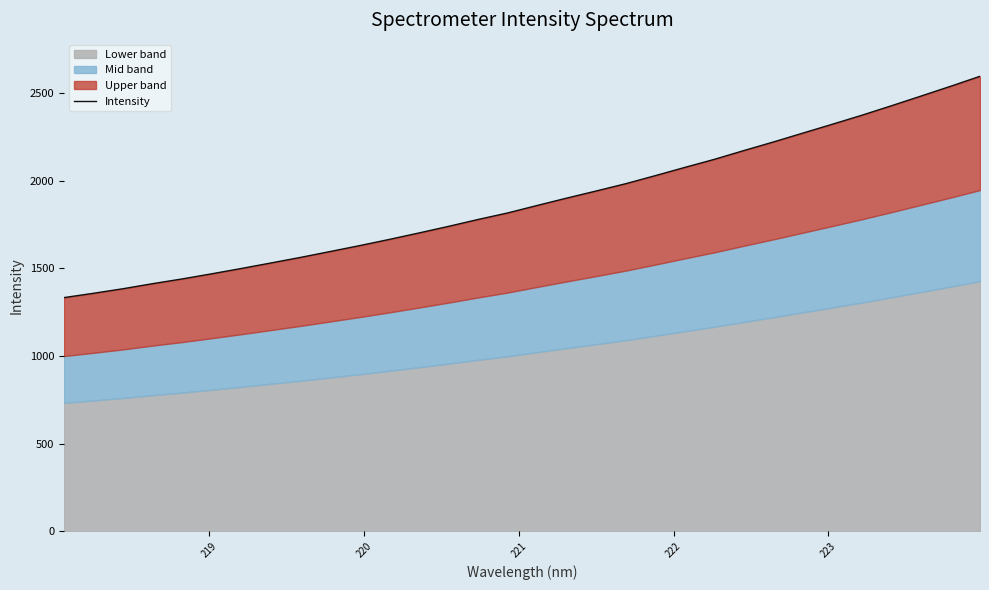

How many lines are shown in the chart?

1